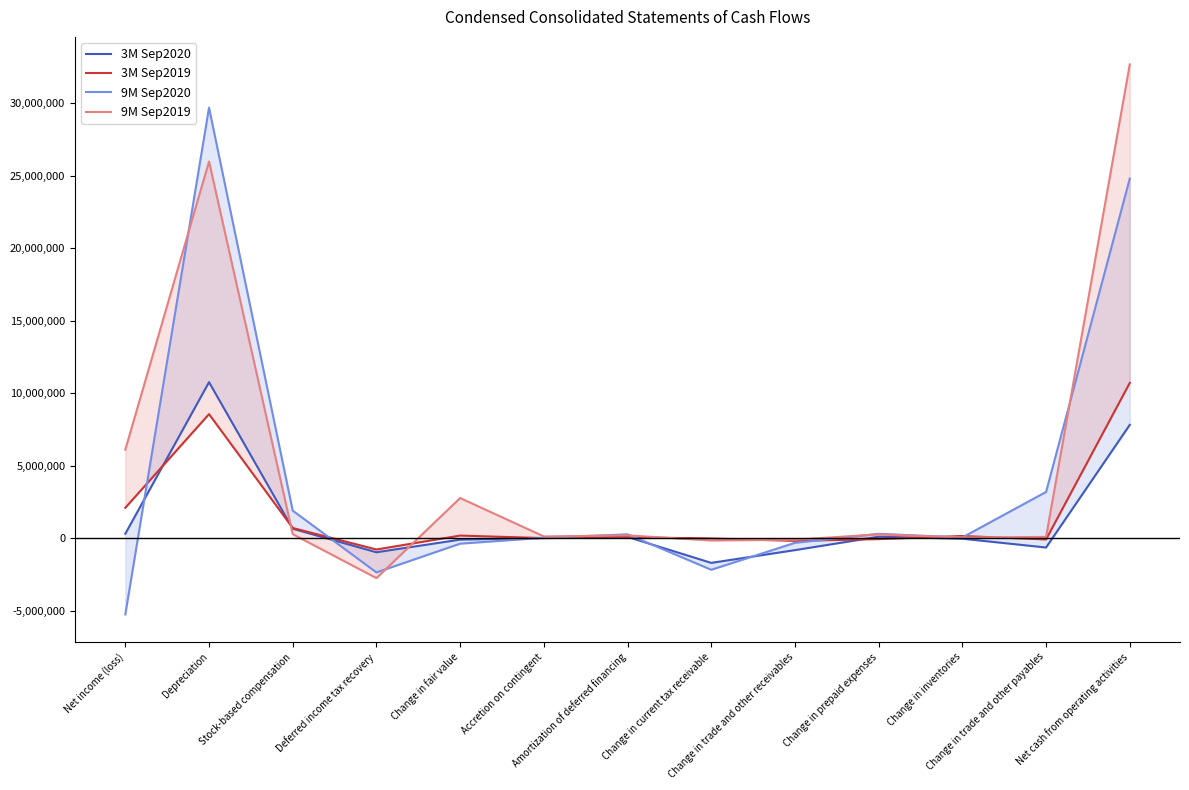

How many series are shown in this chart?

4